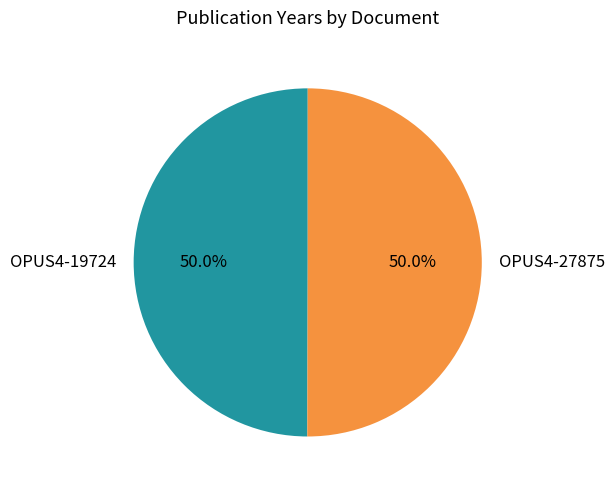

How much of the chart is everything except OPUS4-19724?

50.0%